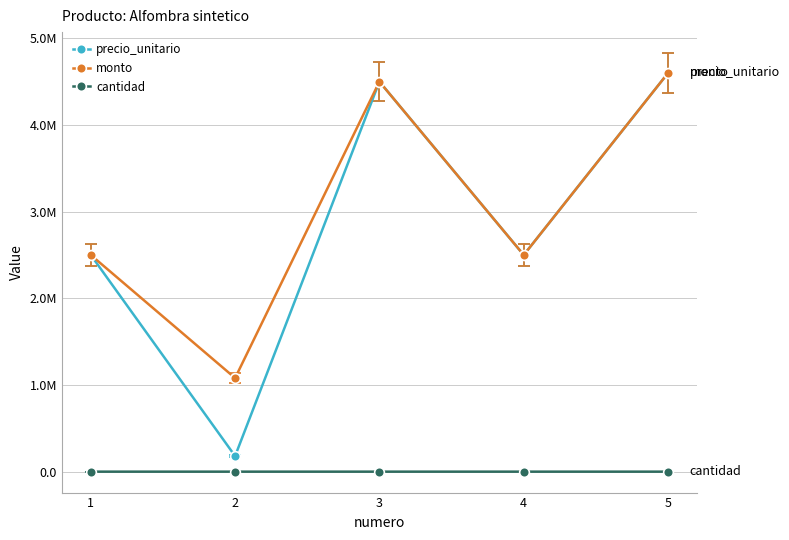

What are all the series names shown in the legend?

precio_unitario, monto, cantidad